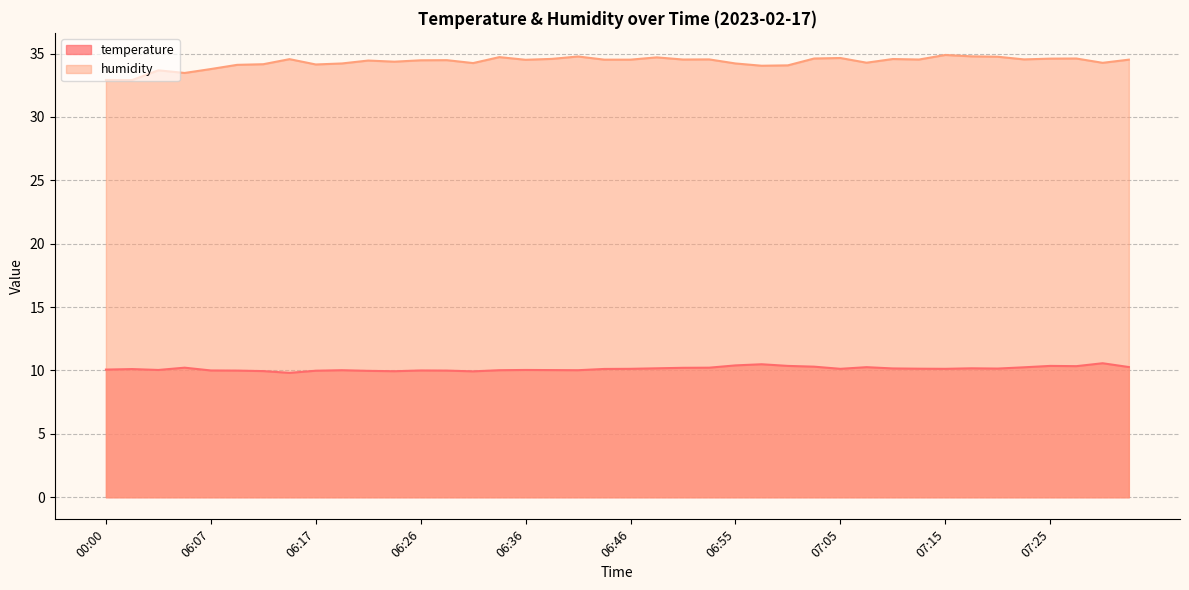

True or false: humidity and temperature intersect in this chart.

False